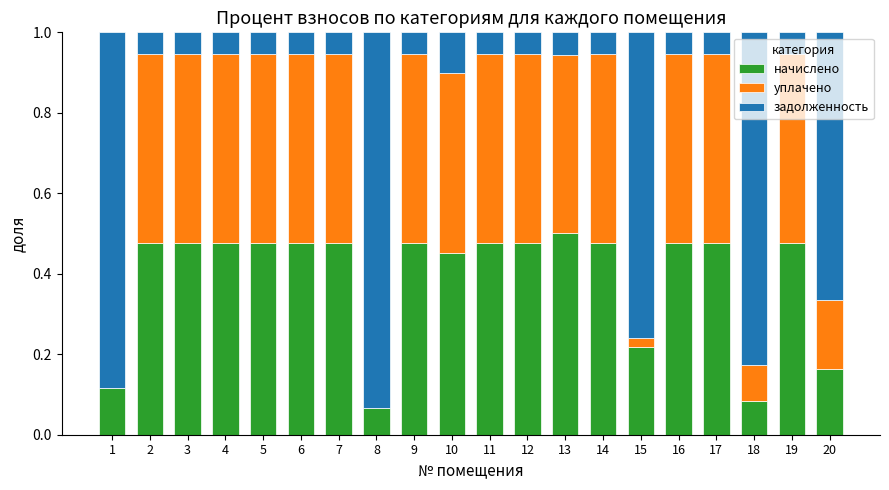

What is the total value across all series at 10?

1.0